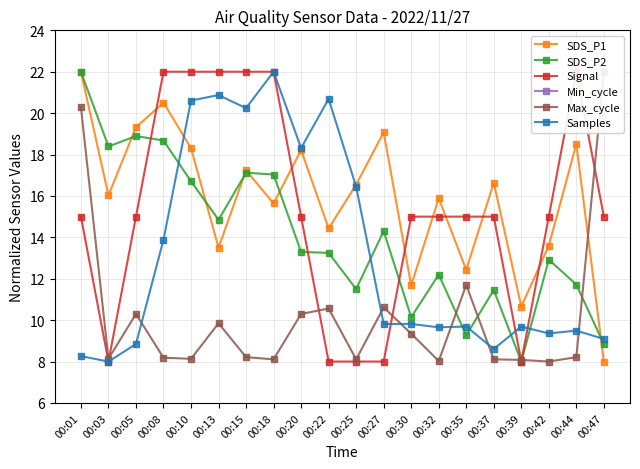

The value of Max_cycle at 00:25 is 3.1. True or false?

False